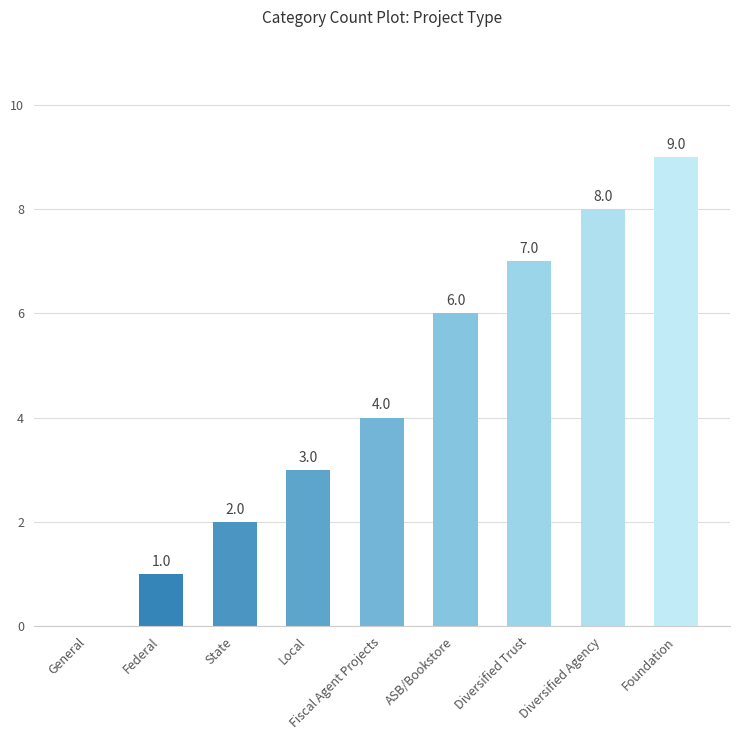

Between Diversified Trust and Foundation, which is larger?

Foundation